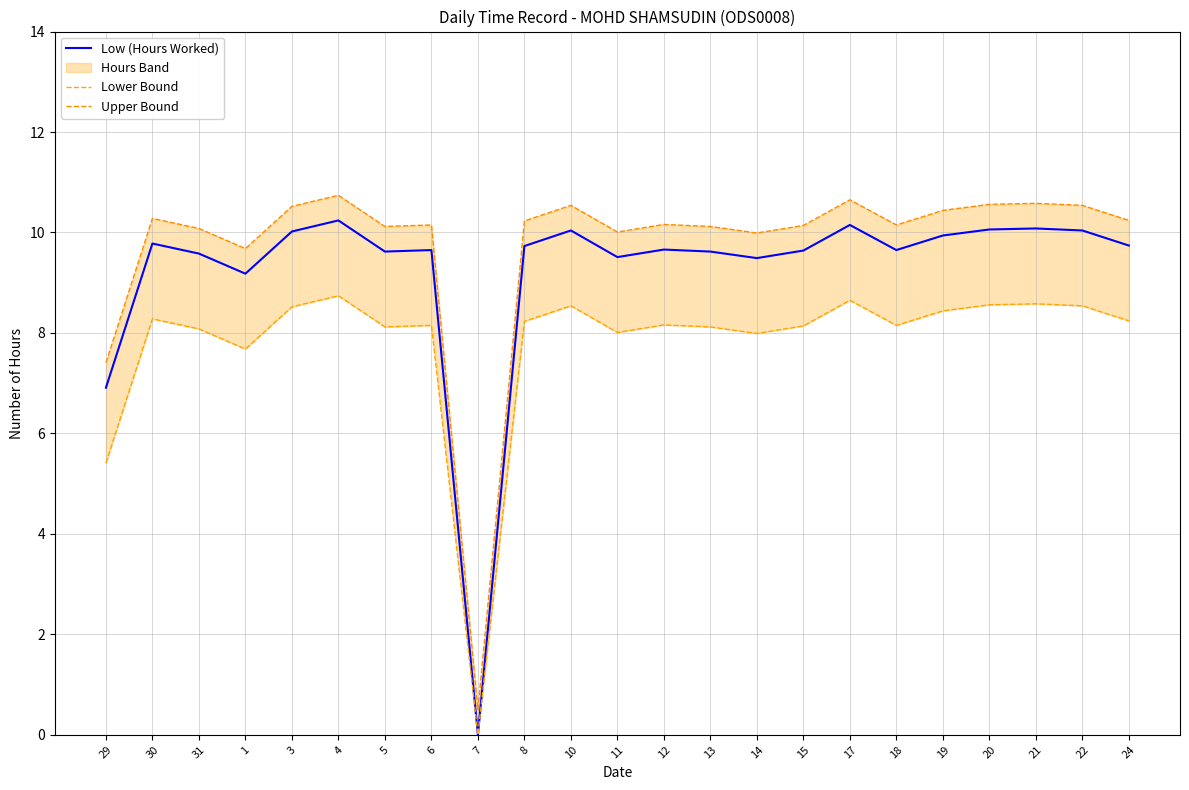

At which category does Low (Hours Worked) reach its first local valley?

1